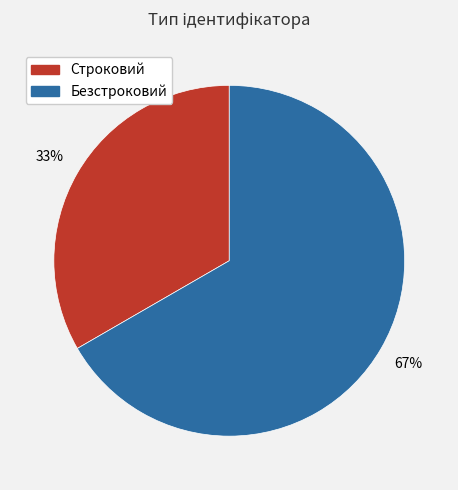

Which has a higher value, Безстроковий or Строковий?

Безстроковий